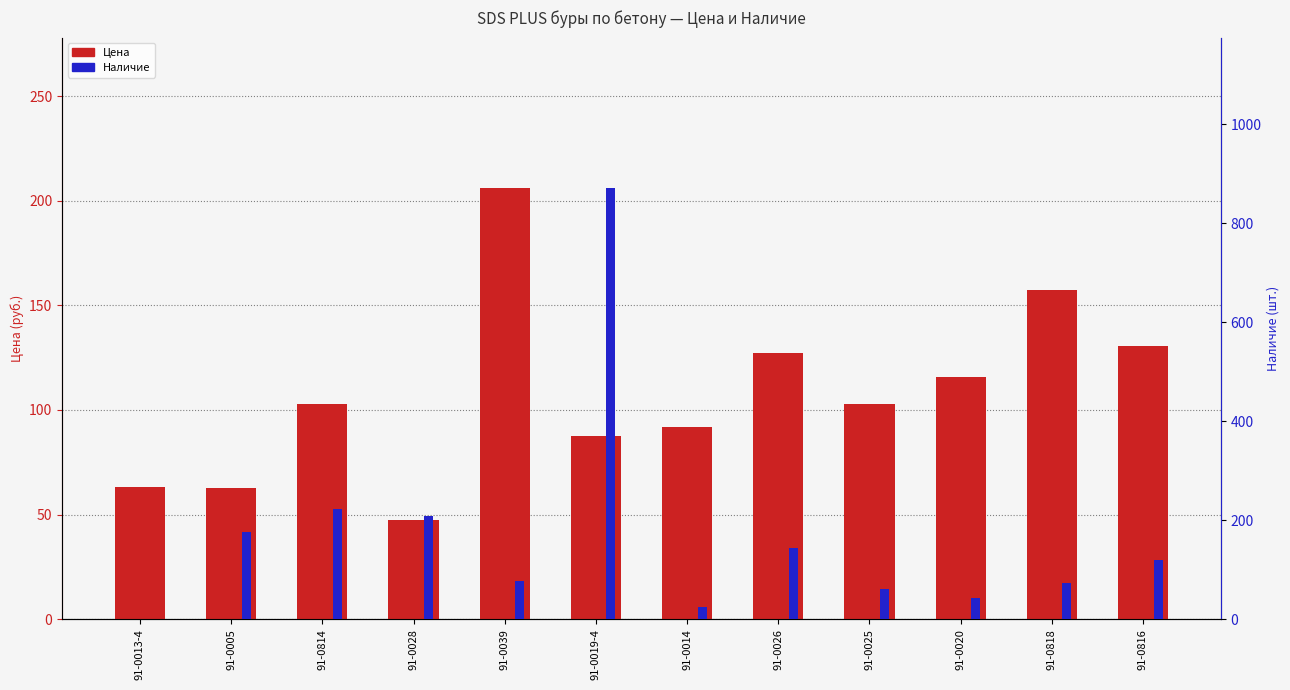

How many bars are there in each group?

2